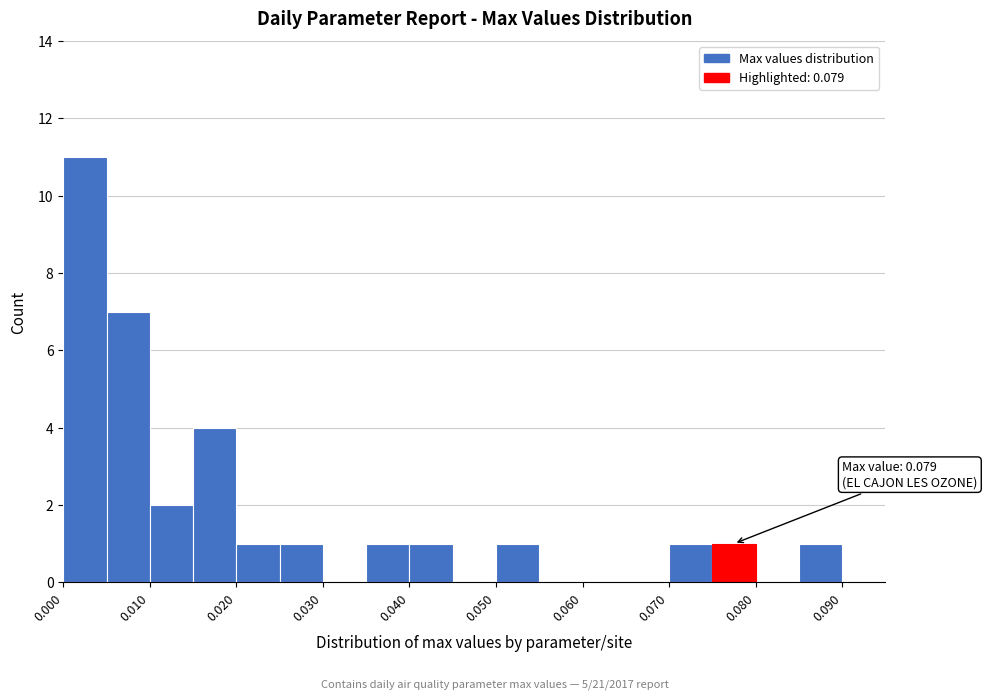

Over which range of the x-axis is the bar tallest?

0.000 to 0.005